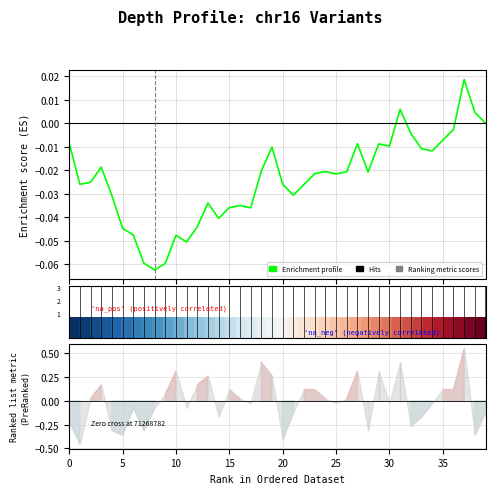

Count the number of categories in the chart.

40